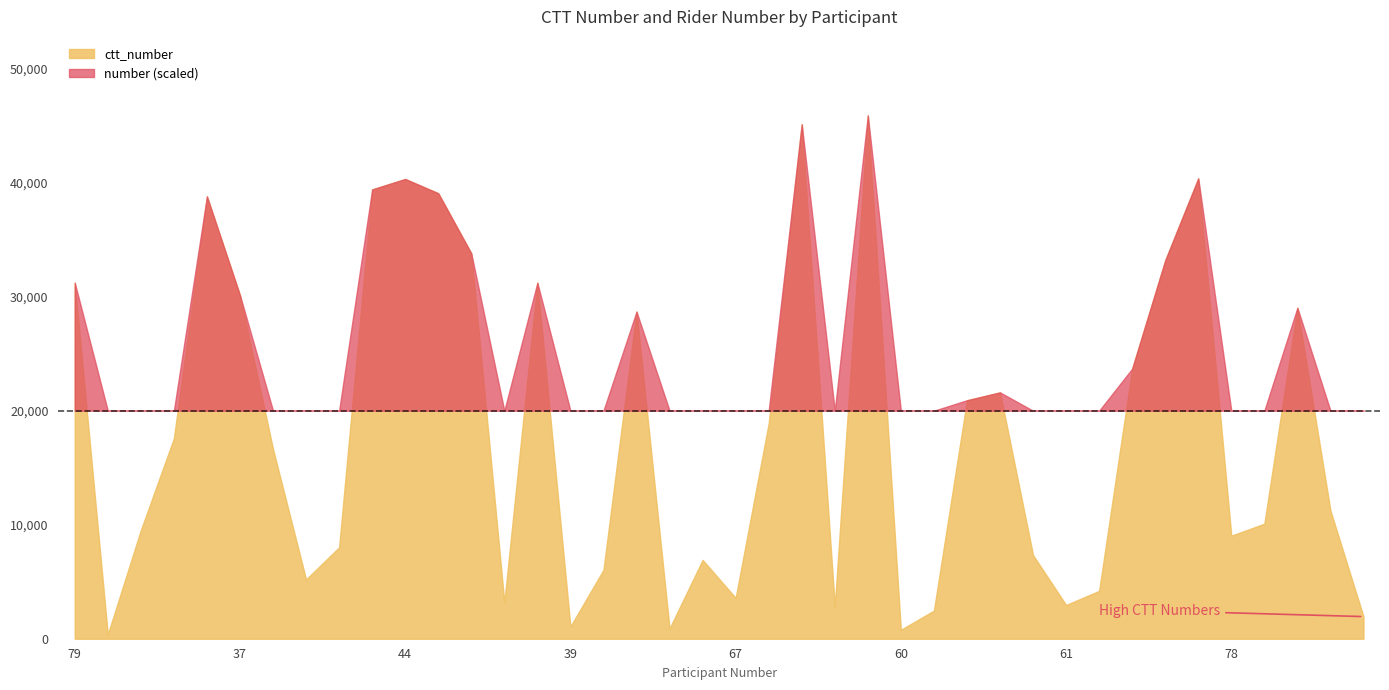

What are all the series names shown in the legend?

ctt_number, number